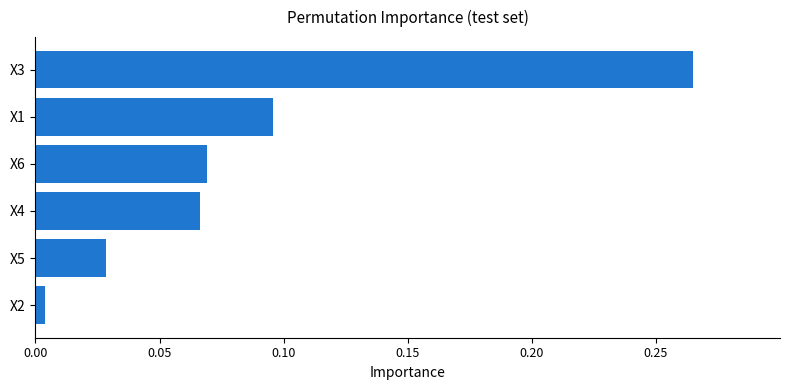

Where is the data nearest to the value 0?

X2